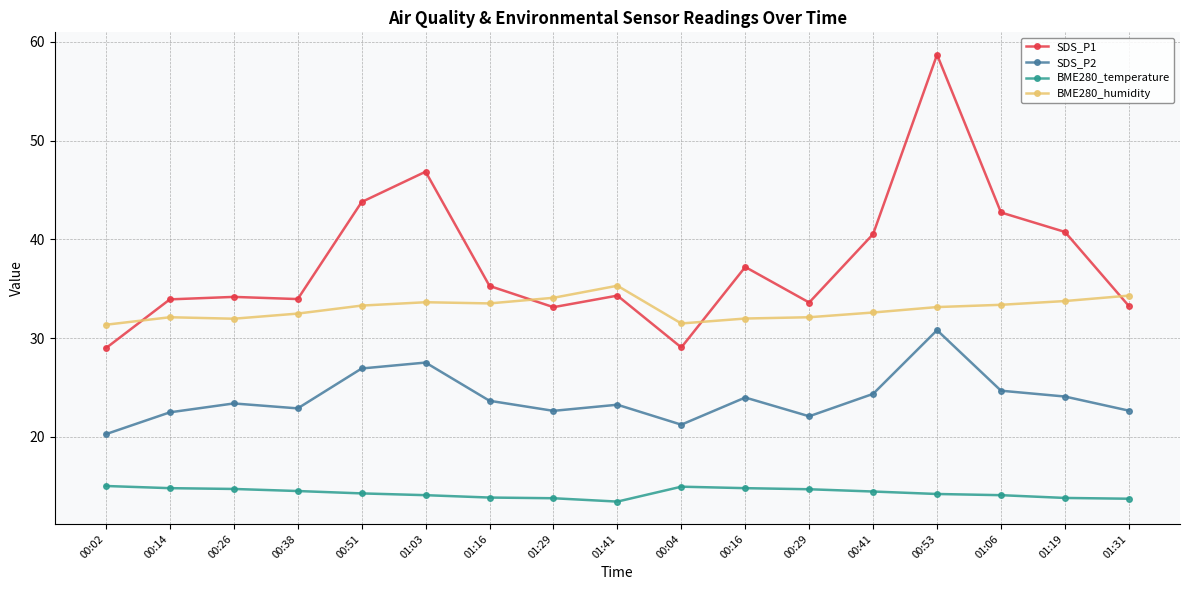

Which series has the largest range (max minus min)?

SDS_P1